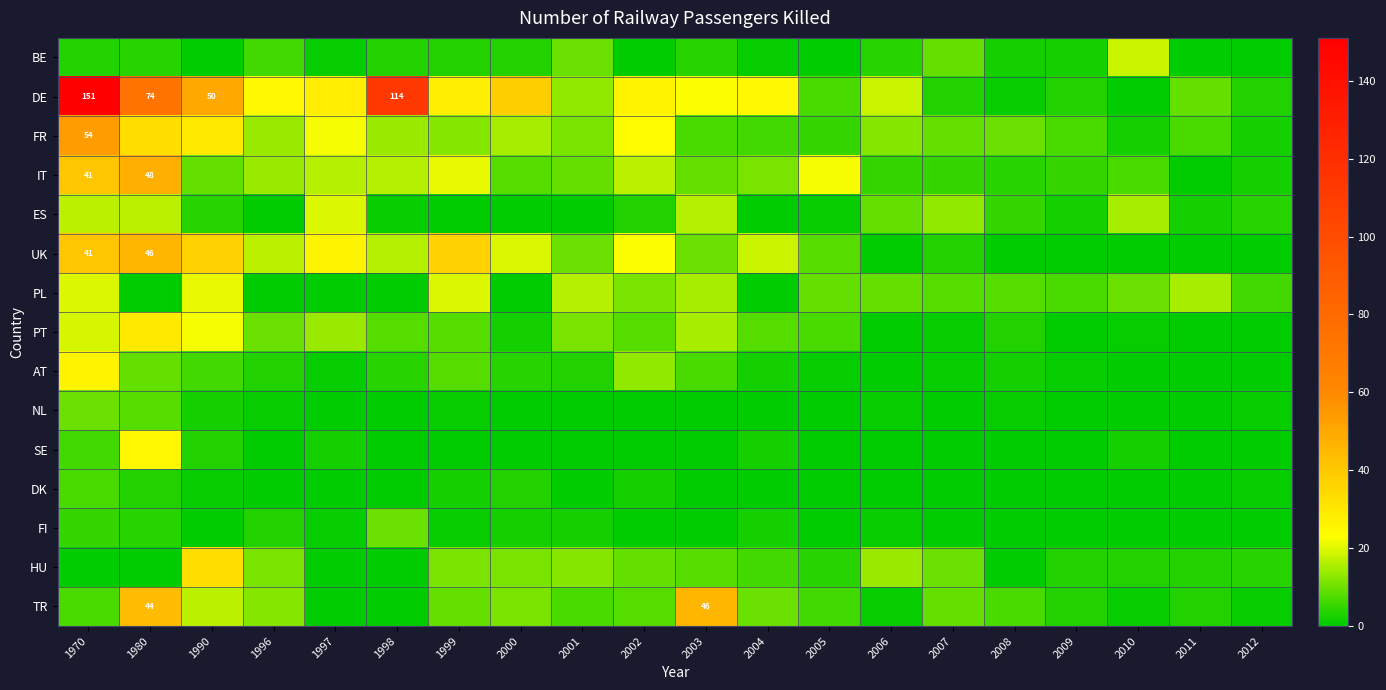

What is the sum of the FR values at 2004 and 2003?

13